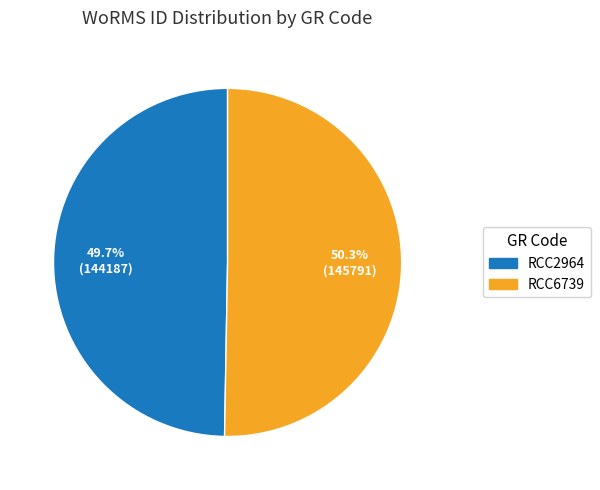

To the nearest percent, what portion does RCC6739 represent?

50%